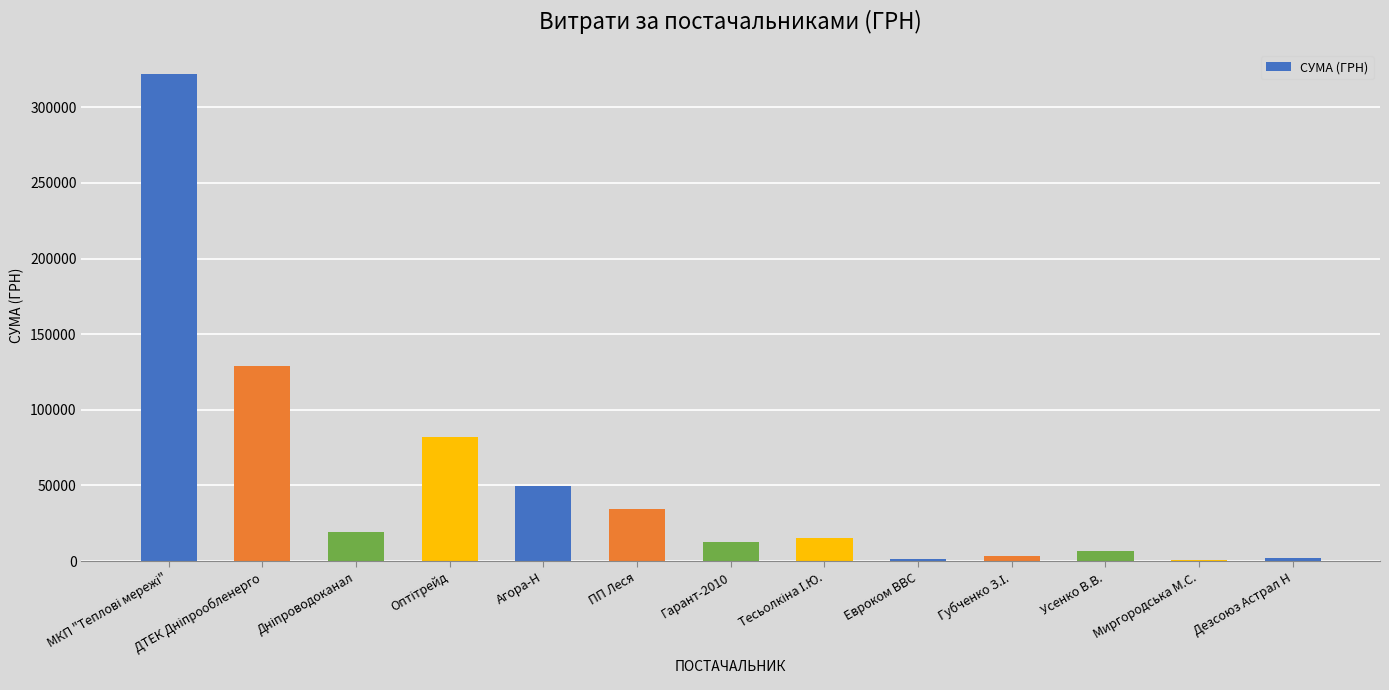

What is the maximum value shown in the chart?

321784.3